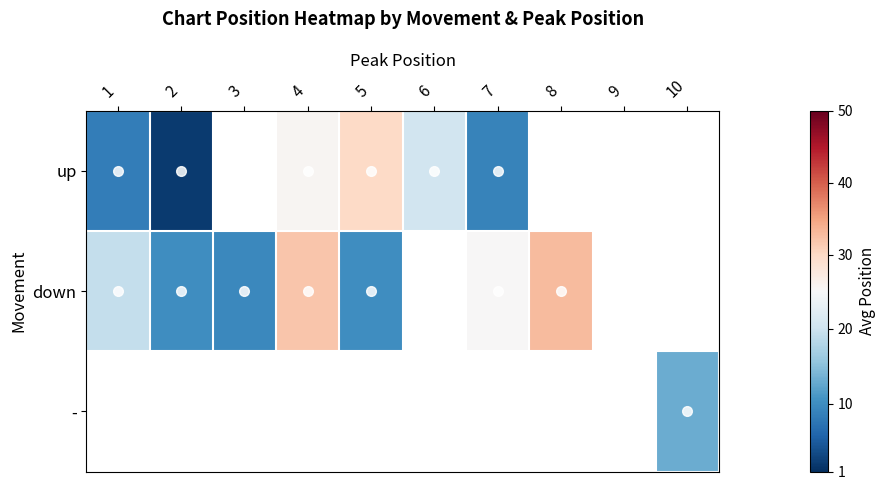

What is the maximum value shown in the chart?

33.0